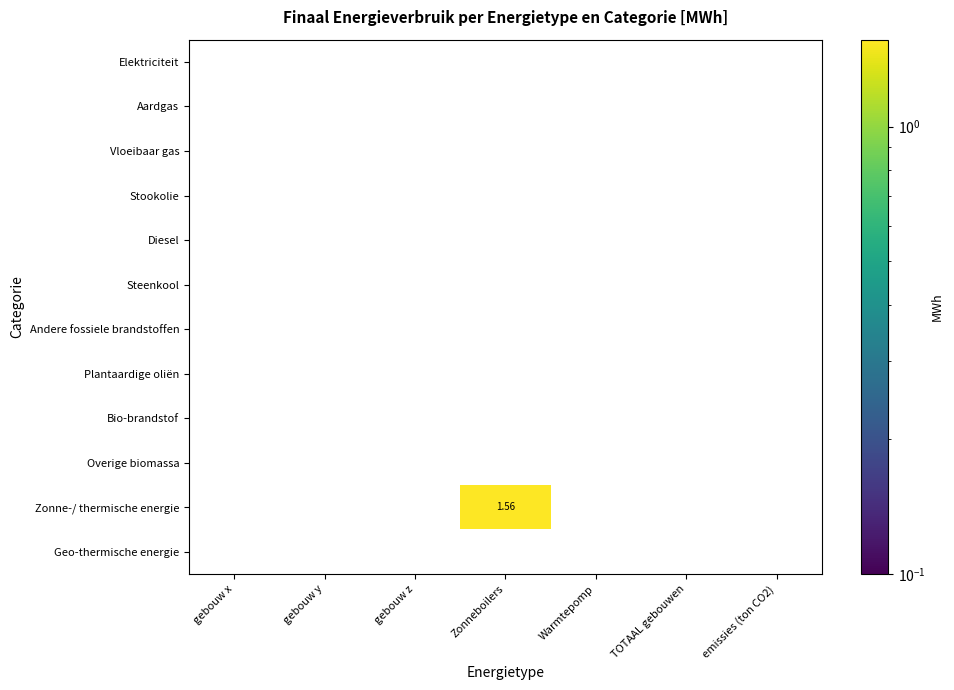

At which category is the sum across all series the highest?

Zonneboilers